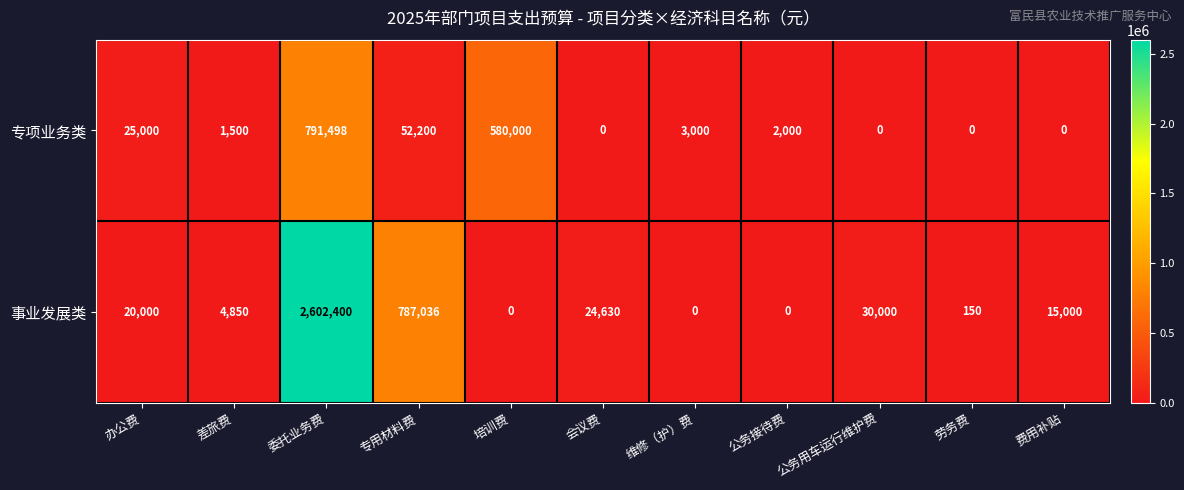

At which label is 专项业务类 closest to 395749?

培训费